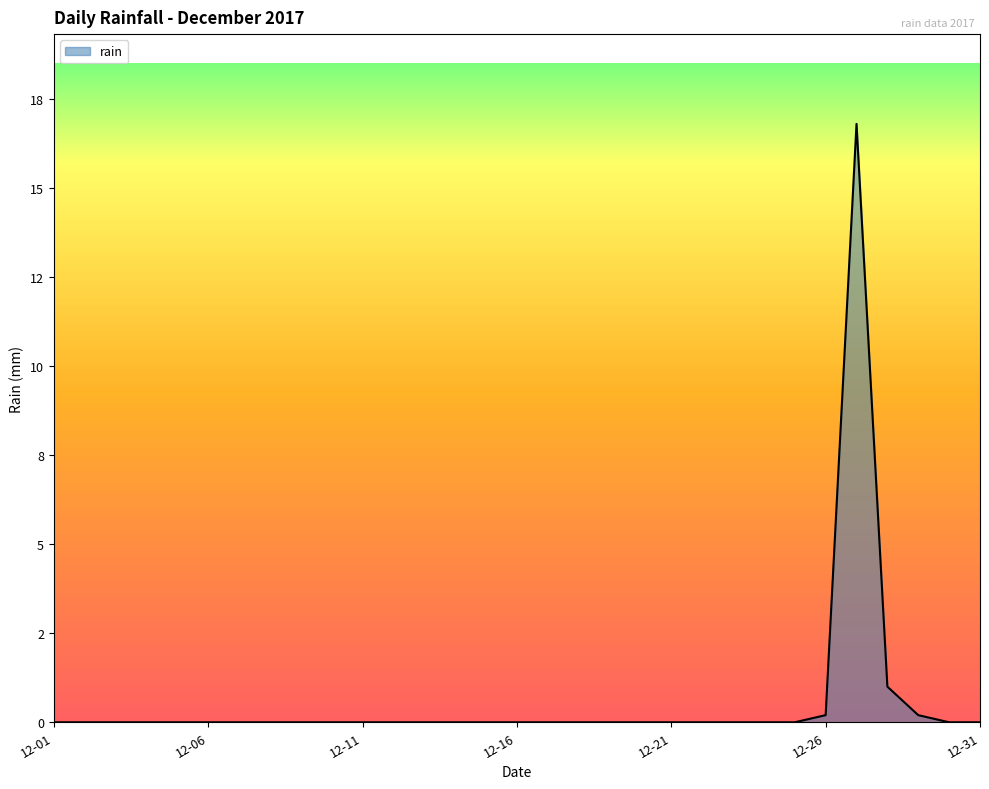

Reading right to left, what are all the values shown in this chart?

0.0	0.0	0.2	1.0	16.8	0.2	0.0	0.0	0.0	0.0	0.0	0.0	0.0	0.0	0.0	0.0	0.0	0.0	0.0	0.0	0.0	0.0	0.0	0.0	0.0	0.0	0.0	0.0	0.0	0.0	0.0